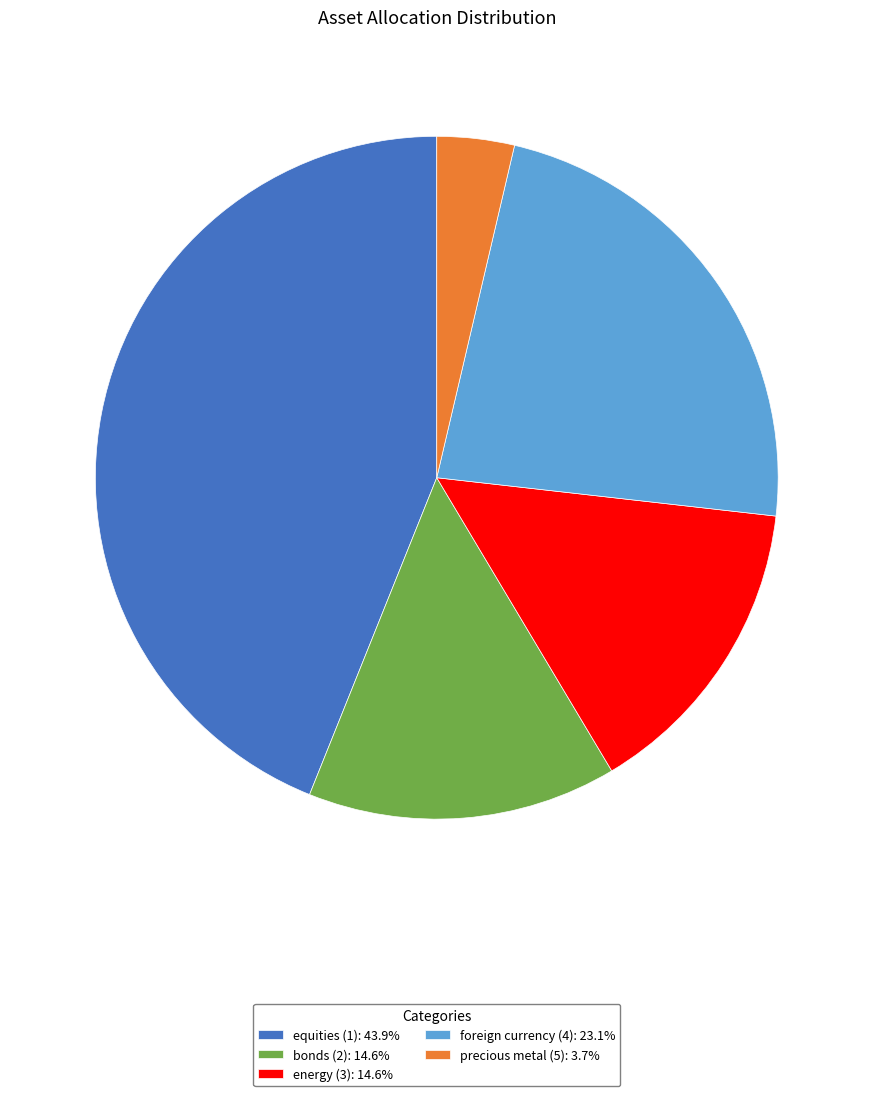

How many slices are in this pie chart?

5